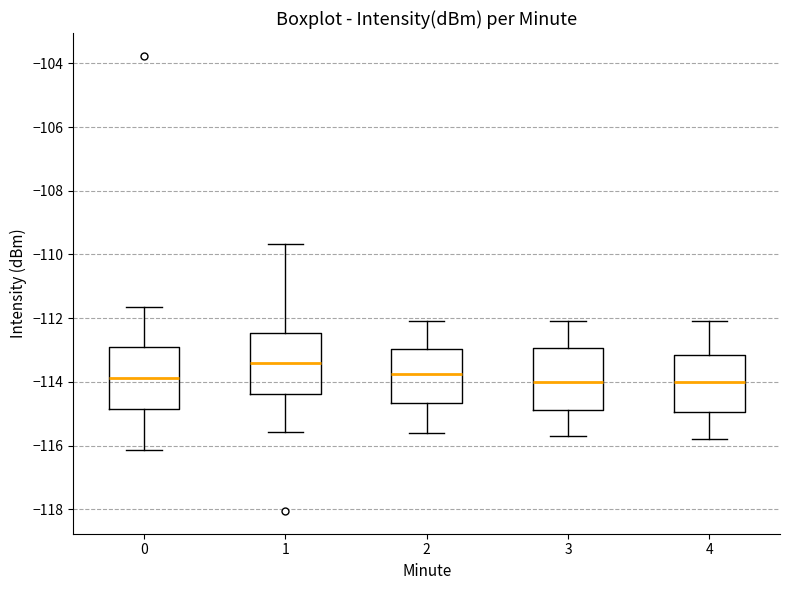

Reading left to right, transcribe this box plot: for each box, give where its median line is, the range the box spans, and where its two whiskers end, as read against the y-axis. The values are not printed on the chart, so give them approximately, as read against the axis.

0: median -113.8, box -114.8 to -113.0, whiskers -116.2 to -111.6
1: median -113.4, box -114.4 to -112.4, whiskers -115.6 to -109.6
2: median -113.8, box -114.6 to -113.0, whiskers -115.6 to -112.0
3: median -114.0, box -114.8 to -113.0, whiskers -115.6 to -112.0
4: median -114.0, box -115.0 to -113.2, whiskers -115.8 to -112.0